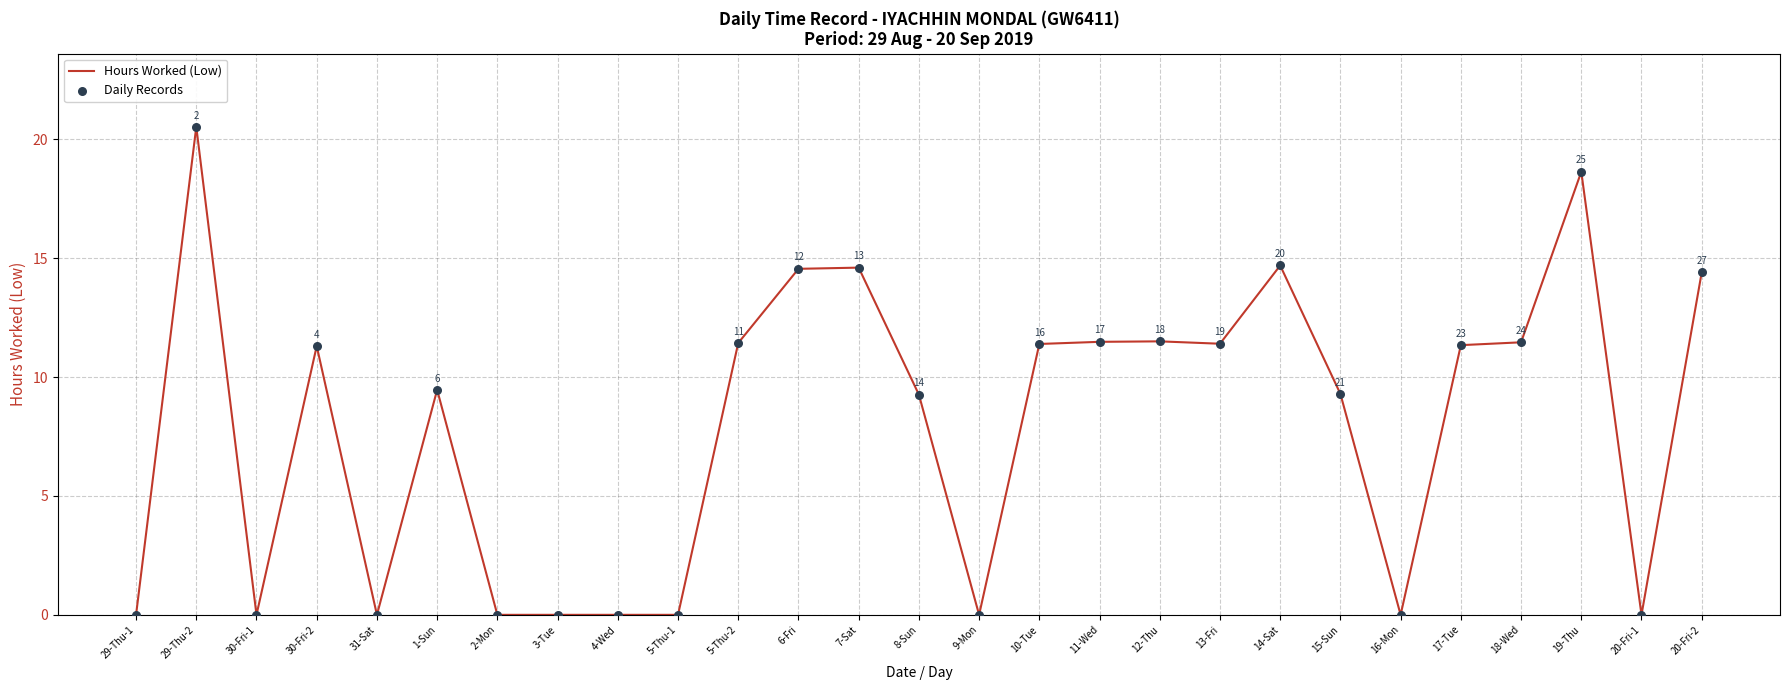

At which label does the data first exceed 11?

29-Thu-2